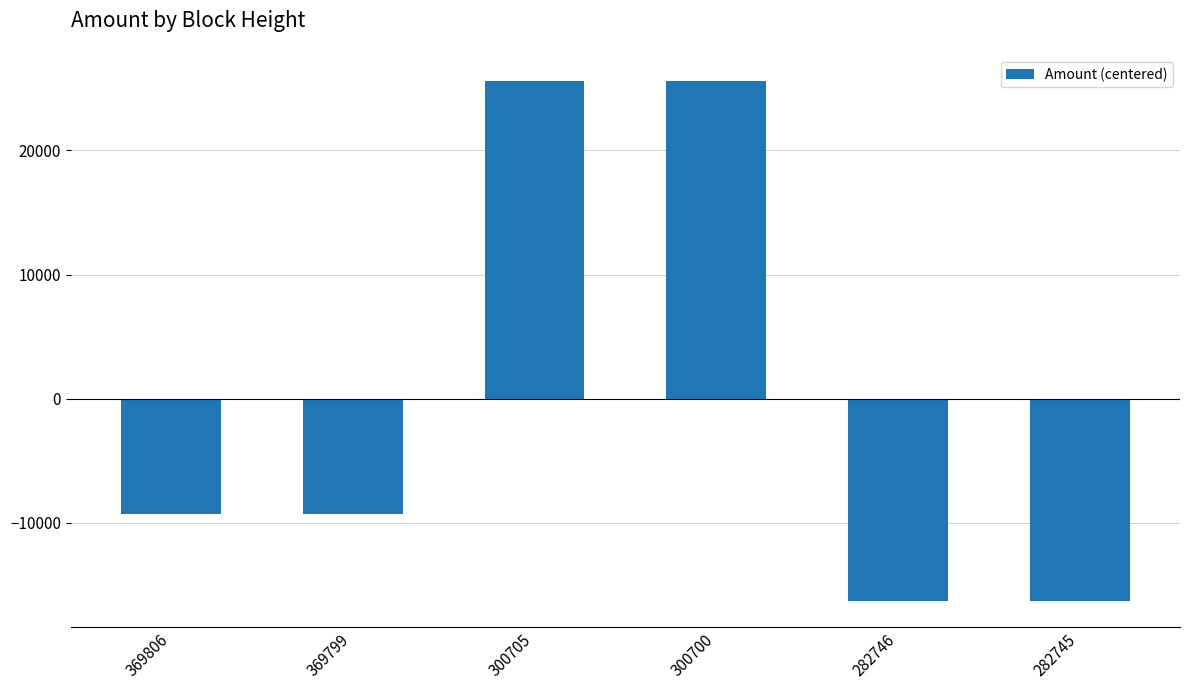

How many values are above zero?

2